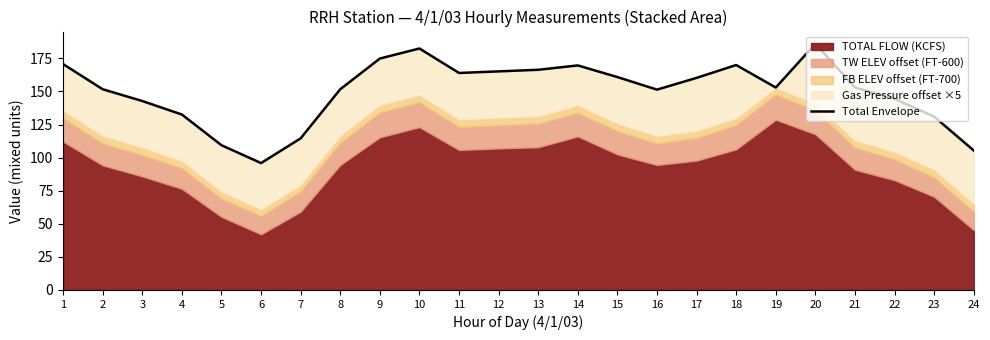

What is the ratio of the value at 12 to the value at 15?

1.0